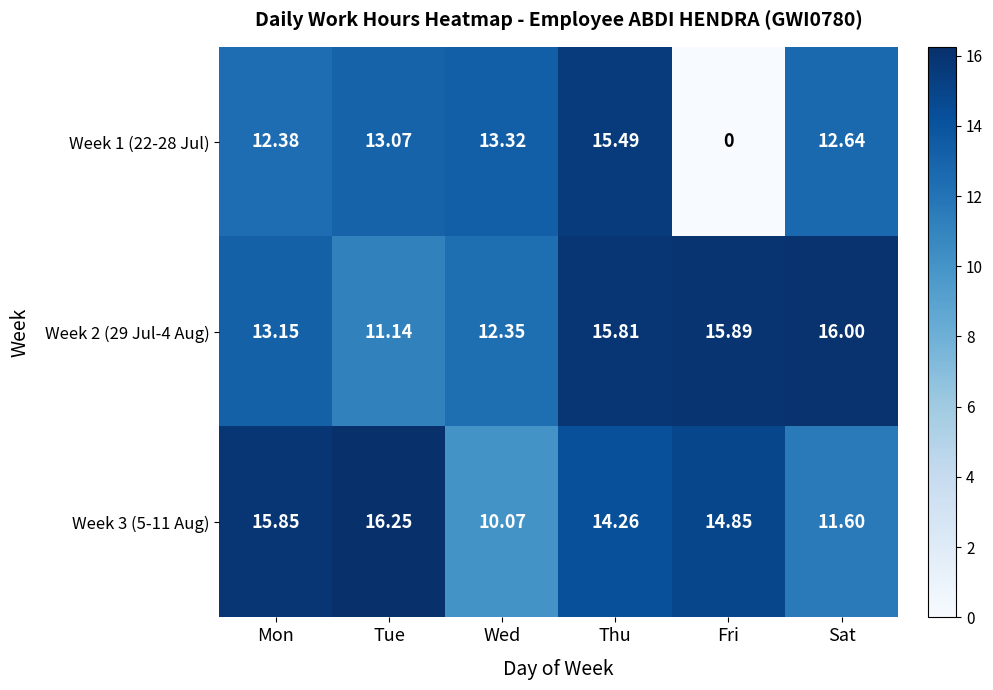

Which series has the largest range (max minus min)?

Week 1 (22-28 Jul)